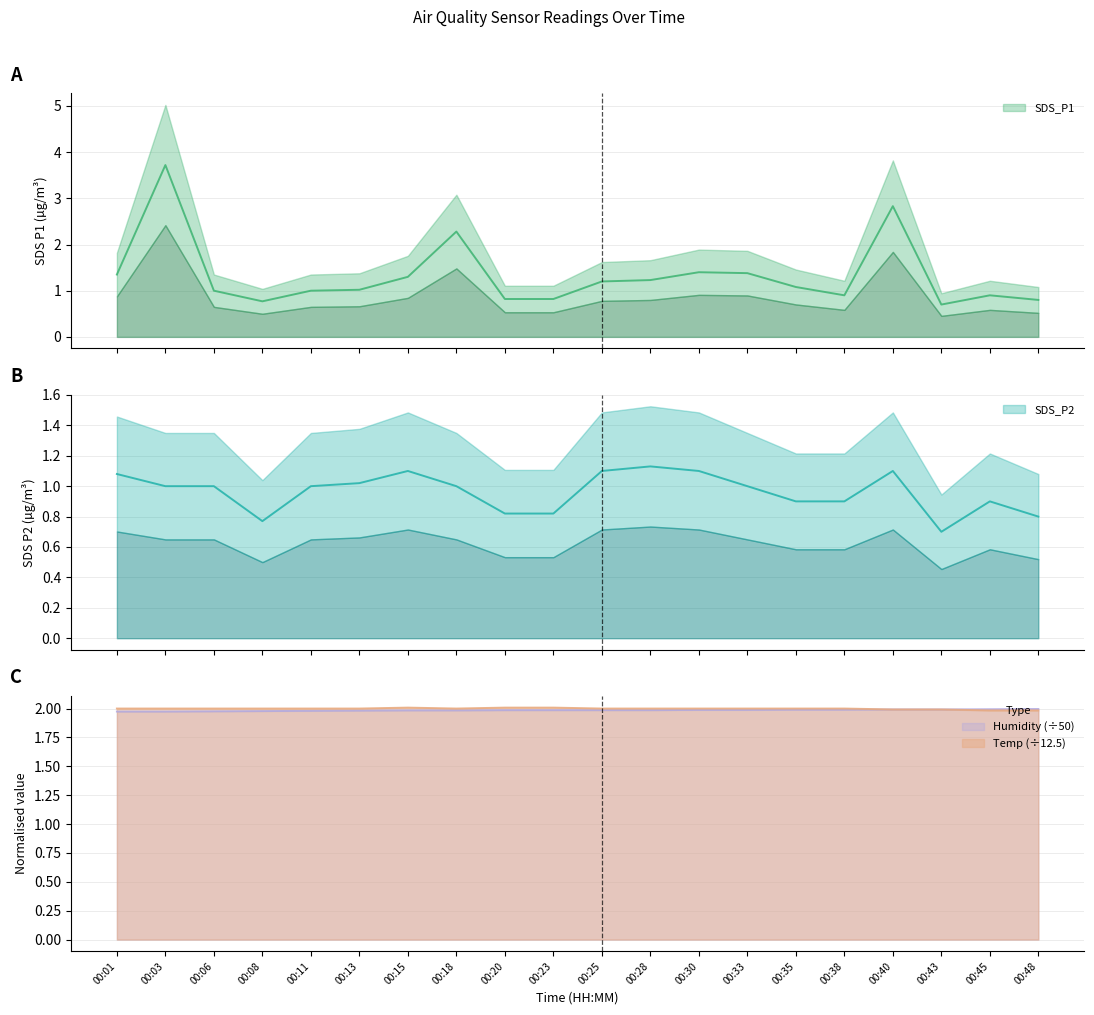

How many lines are shown in the chart?

4